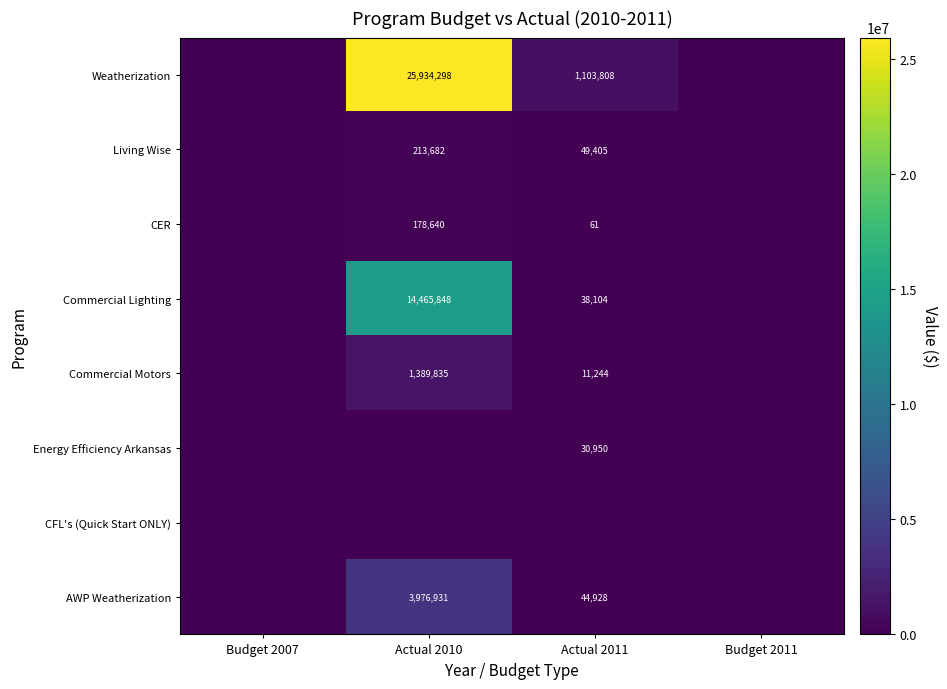

What is the difference between the highest and lowest values at Actual 2011?

1103808.4